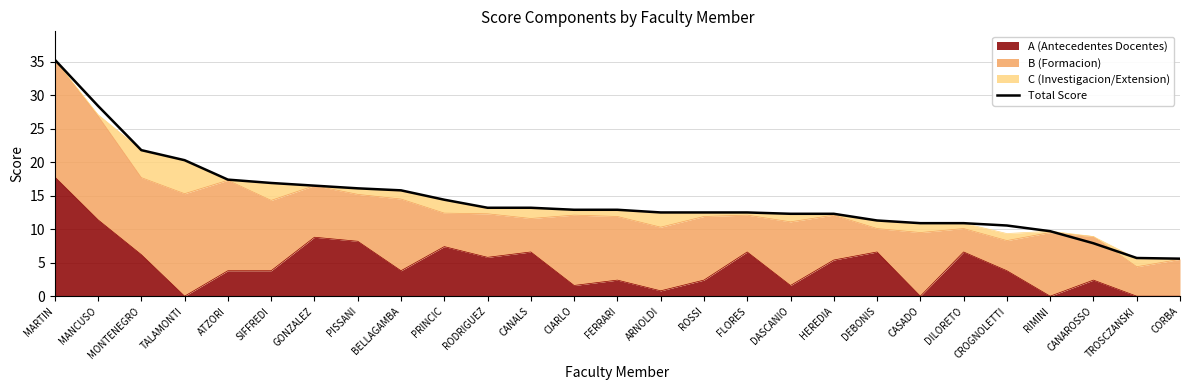

List the labels in order of value, largest first.

MARTIN, MANCUSO, MONTENEGRO, TALAMONTI, ATZORI, SIFFREDI, GONZALEZ, PISSANI, BELLAGAMBA, PRINCIC, RODRIGUEZ, CANALS, CIARLO, FERRARI, ARNOLDI, ROSSI, FLORES, DASCANIO, HEREDIA, DEBONIS, CASADO, DILORETO, CROGNOLETTI, RIMINI, CANAROSSO, TROSCZANSKI, CORBA